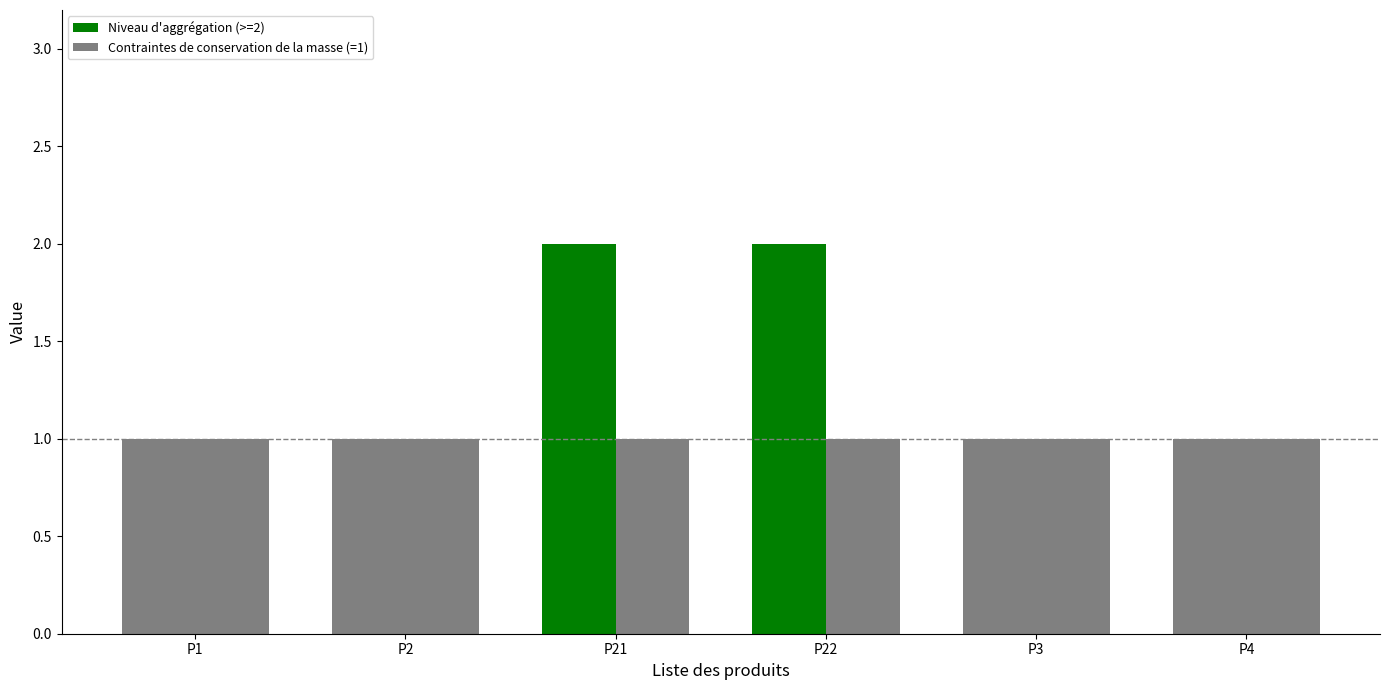

Count the number of categories in the chart.

6